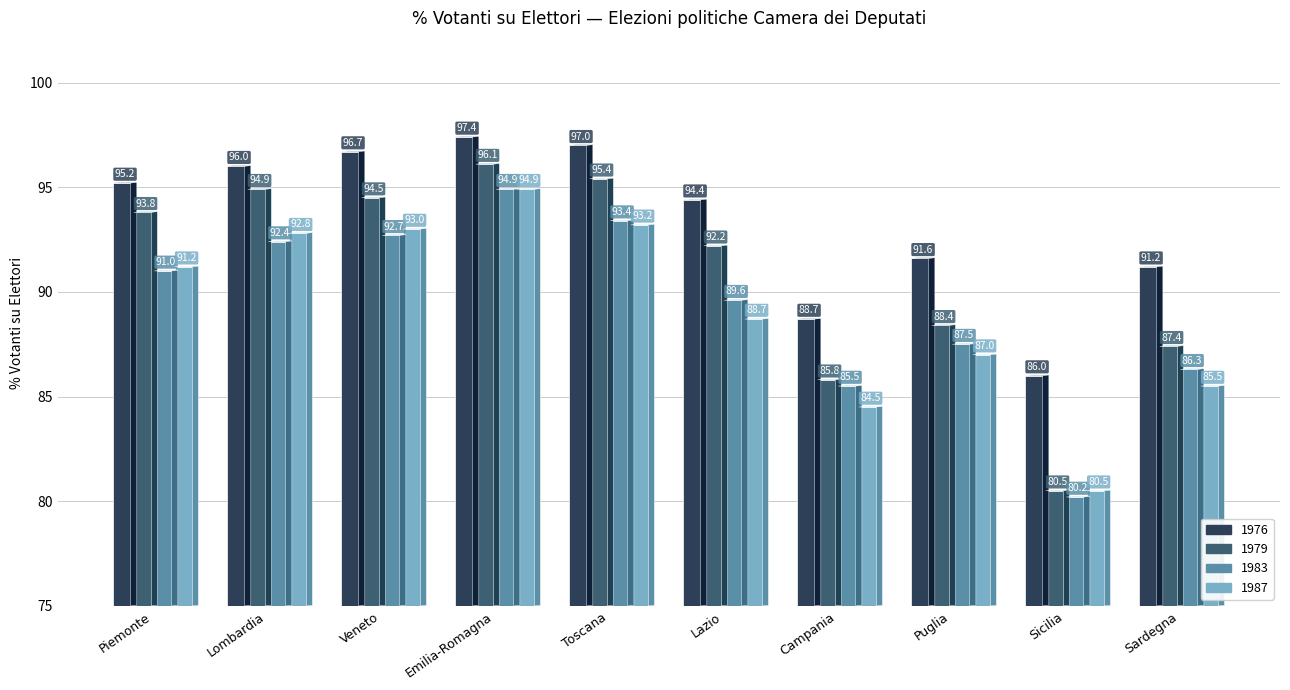

What is the difference between the second highest and minimum values in the 1987 series?

12.7